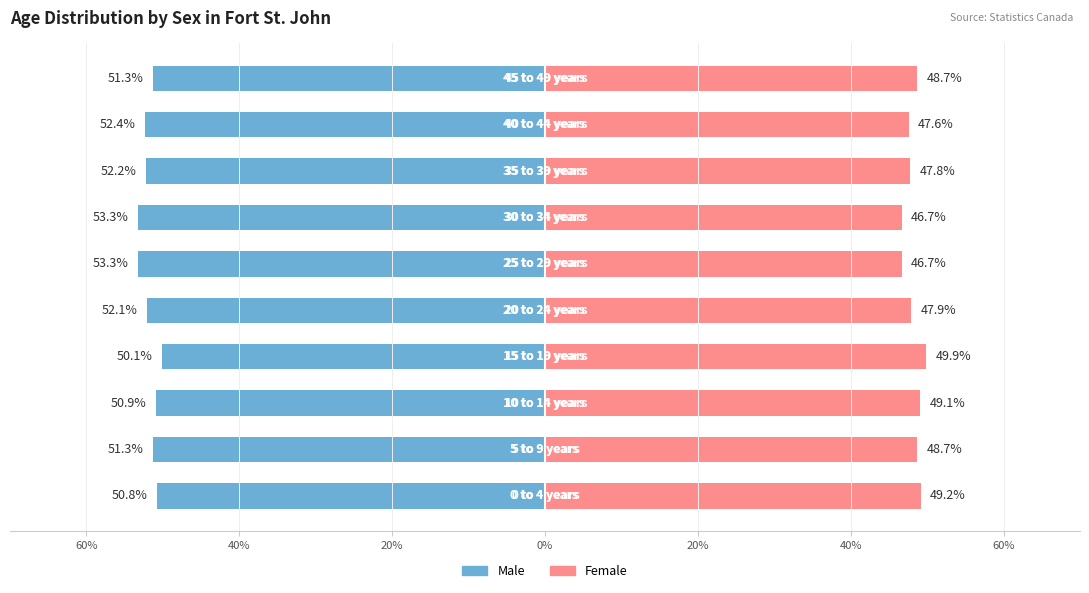

At 20%, list the series in order from smallest to largest.

Male, Female